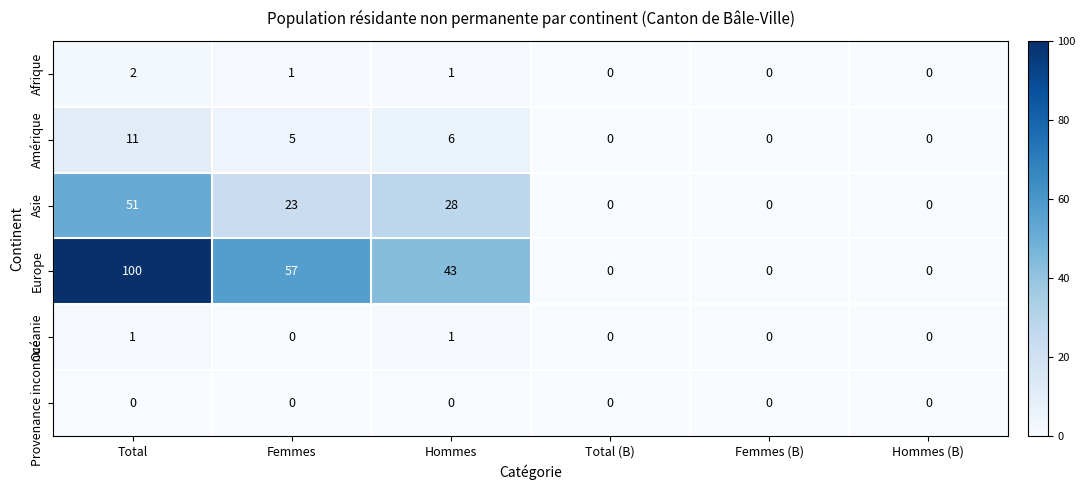

What is the total value across all series at Total?

165